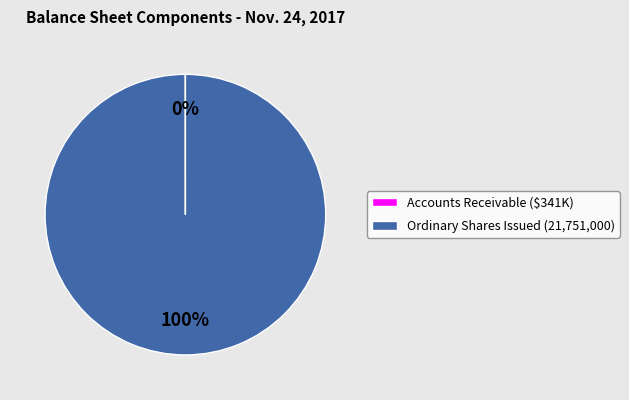

True or false: Ordinary Shares Issued (21,751,000) accounts for 100% of the total.

True